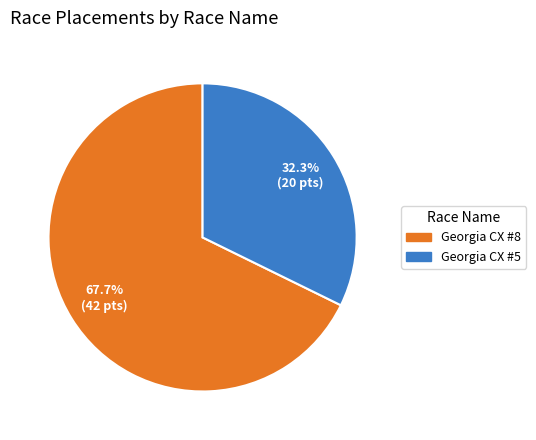

Which slice is the smallest?

Georgia CX #5